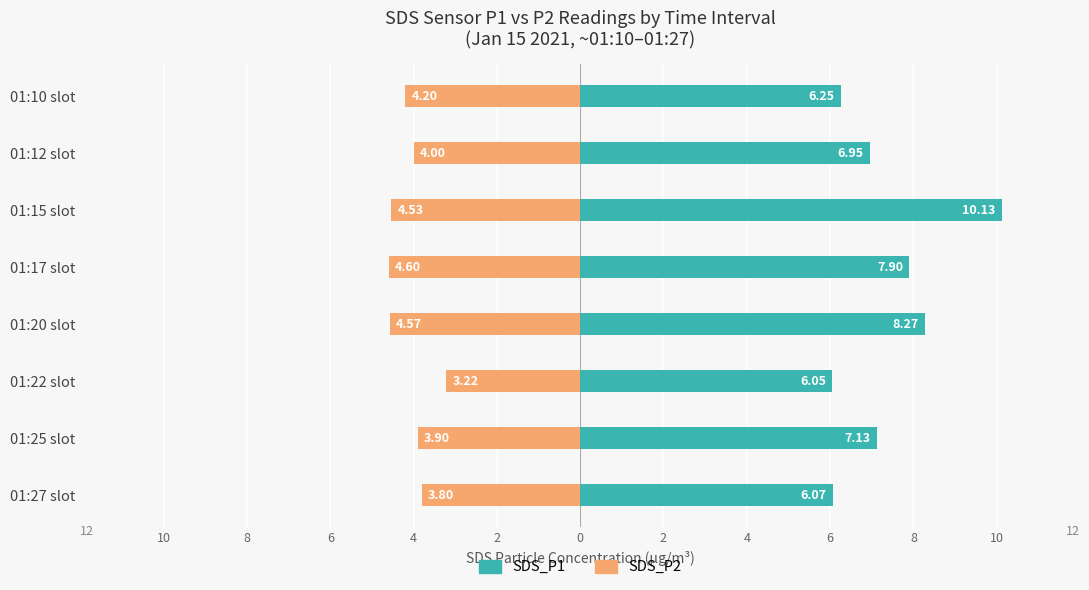

Between 01:27 slot and 01:10 slot, which series saw the biggest shift?

SDS_P2